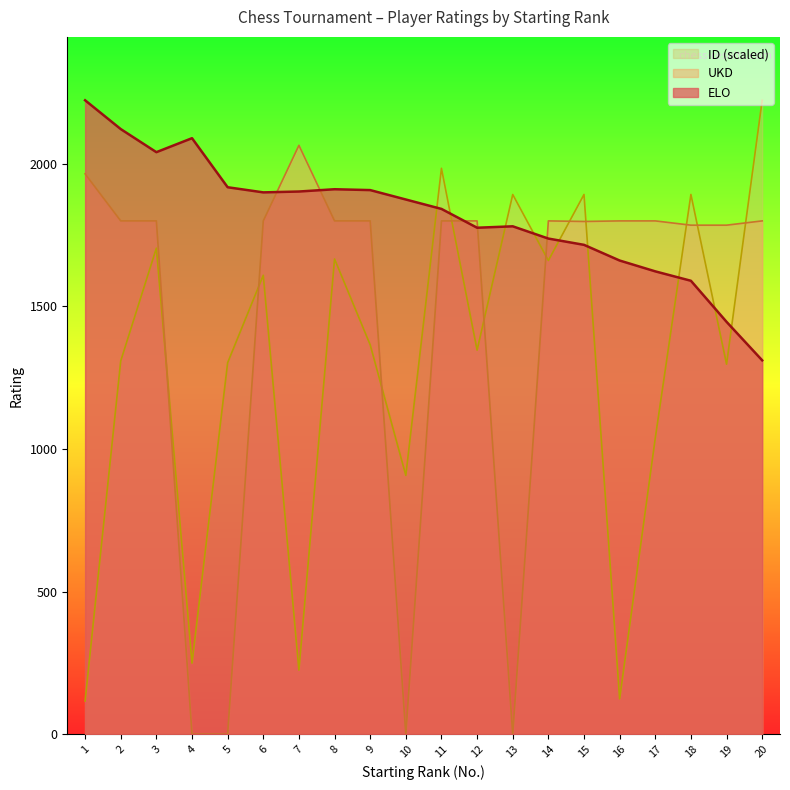

What is the greatest value displayed?

2223.0